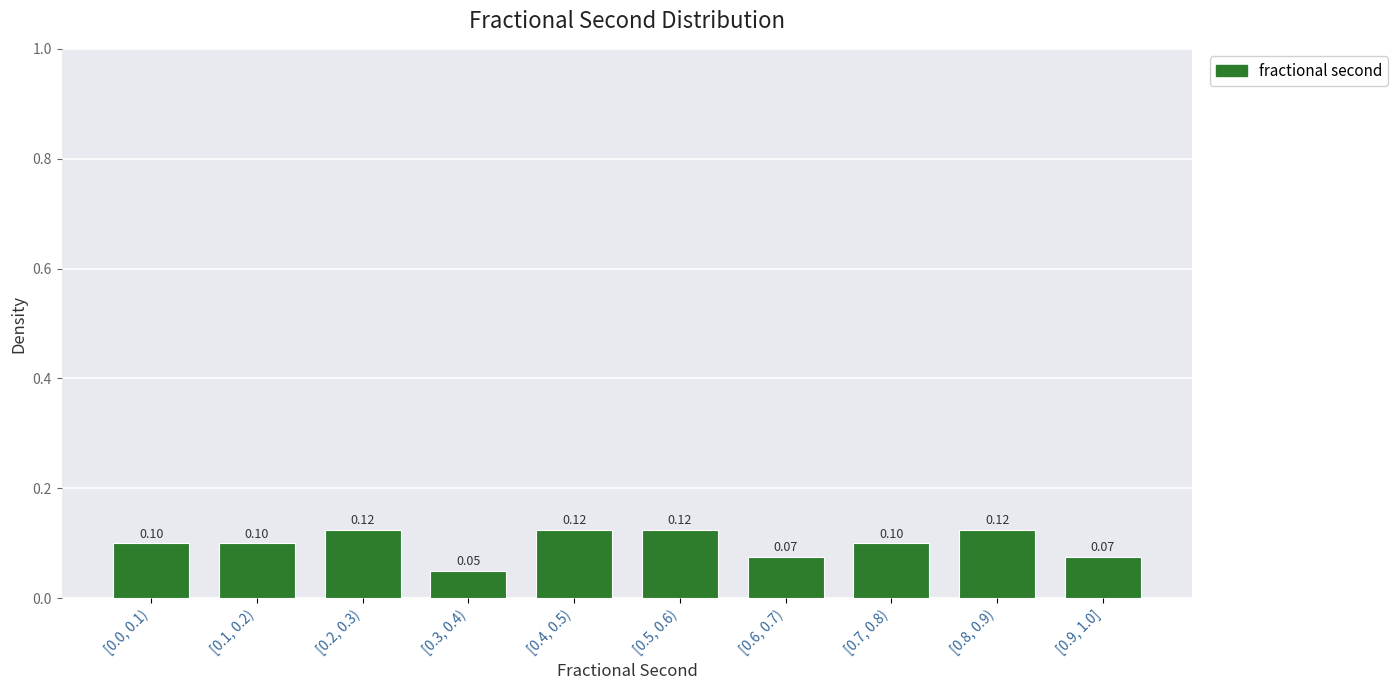

Which has a higher value, [0.1, 0.2) or [0.6, 0.7)?

[0.1, 0.2)